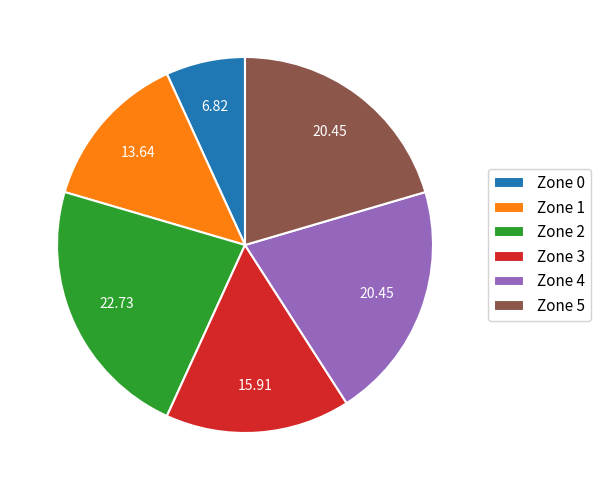

Is there a majority slice in this chart?

No